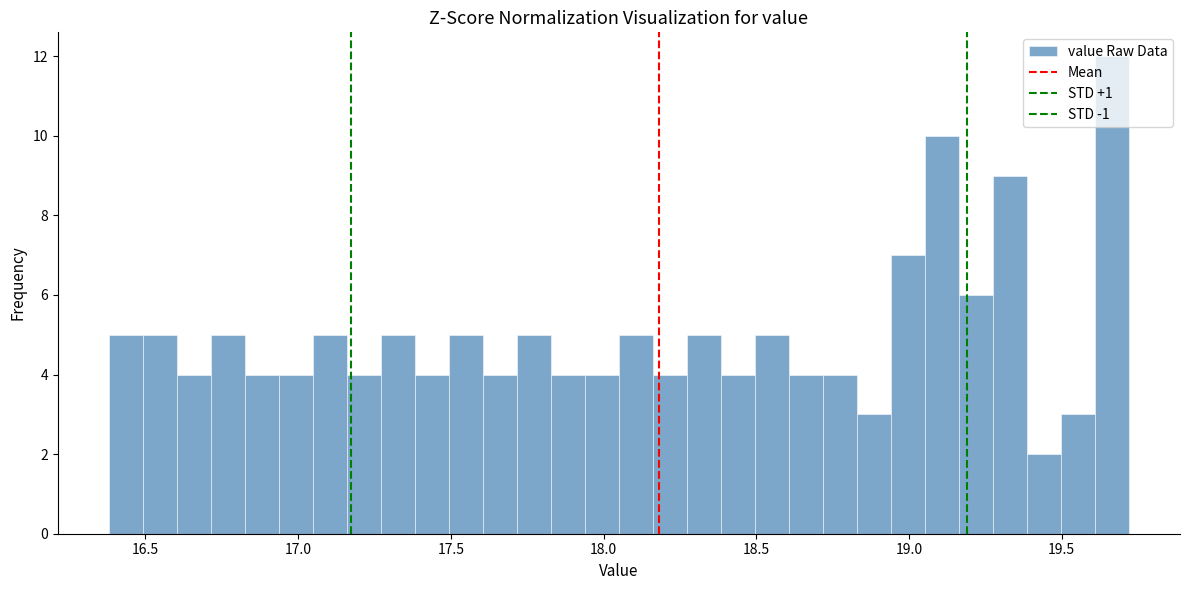

Around what value on the x-axis is the tallest bar? Give the approximate position of its centre, as read against the axis.

19.65